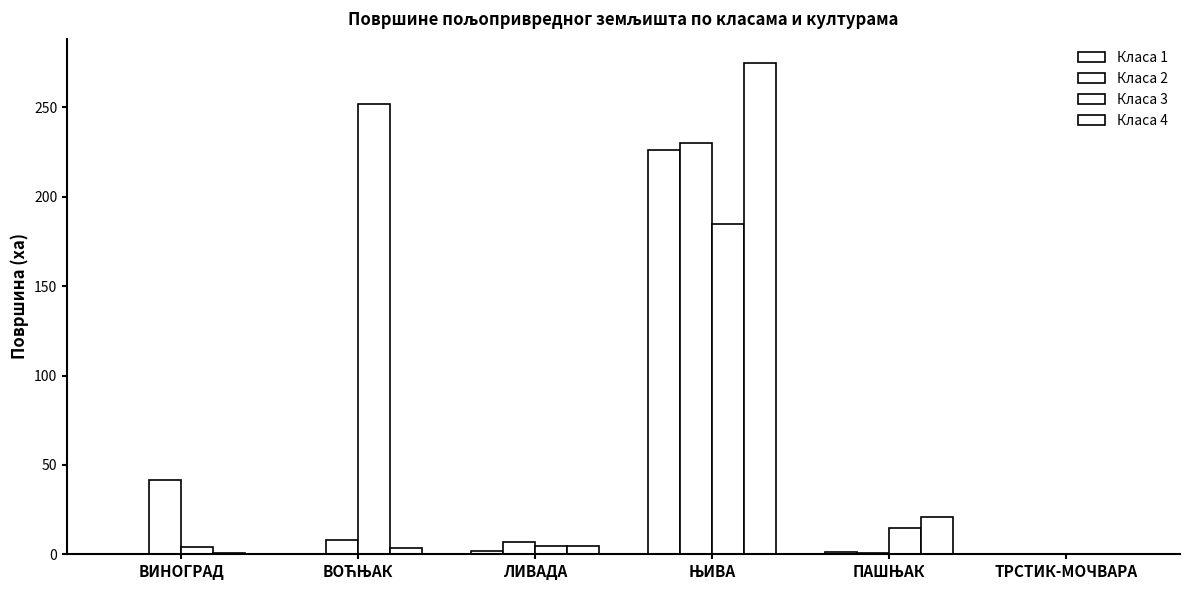

Does the chart contain stacked bars?

No